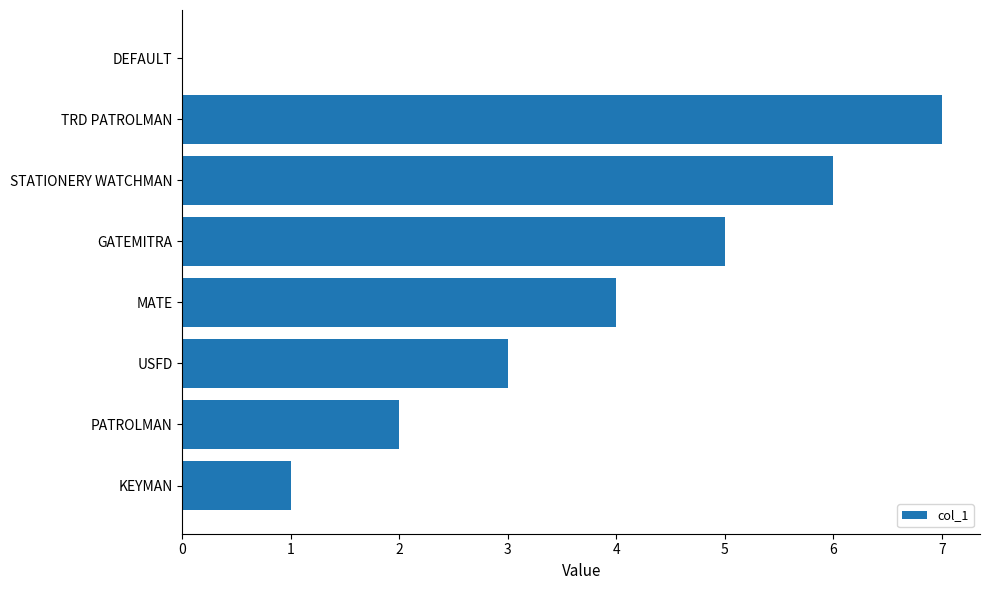

At which category does the chart reach its peak across all series?

TRD PATROLMAN